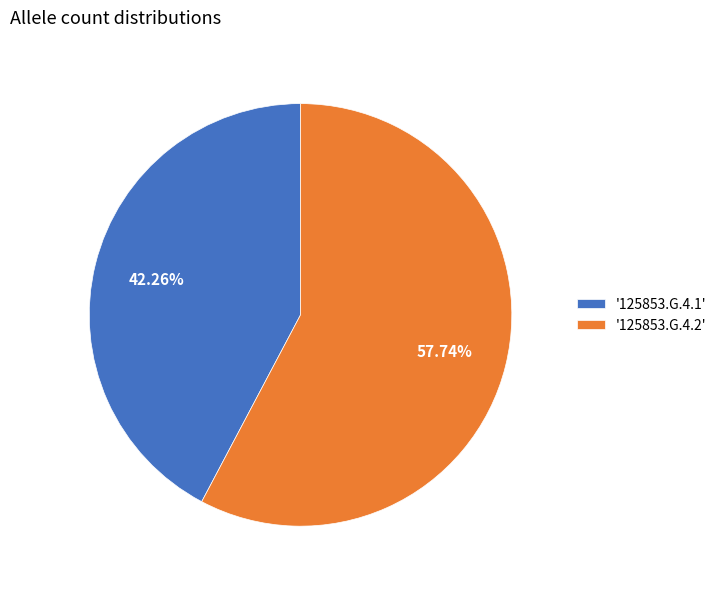

Is there any slice that represents more than half of the pie?

Yes